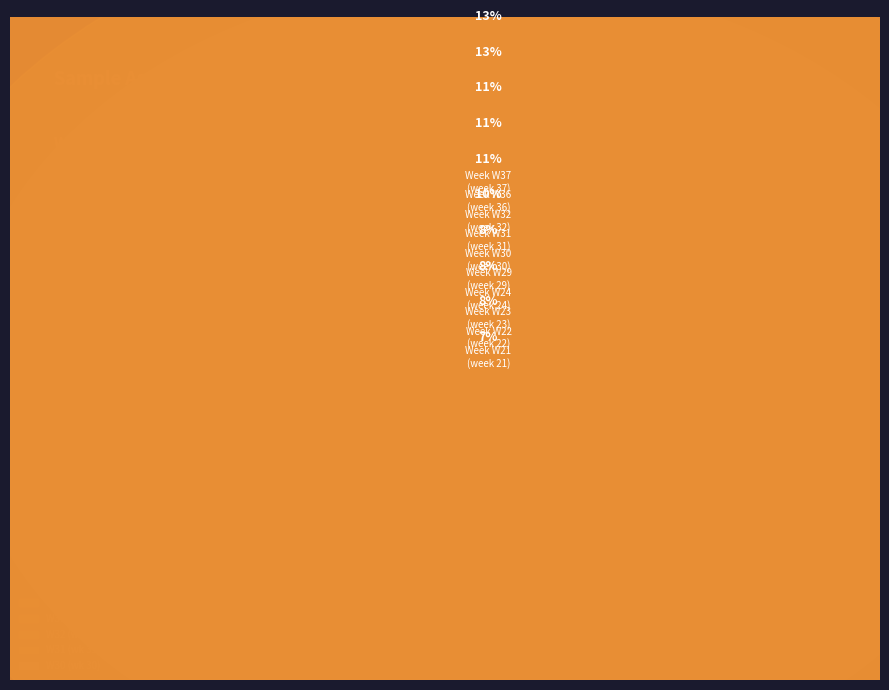

Does any single category account for the majority?

No